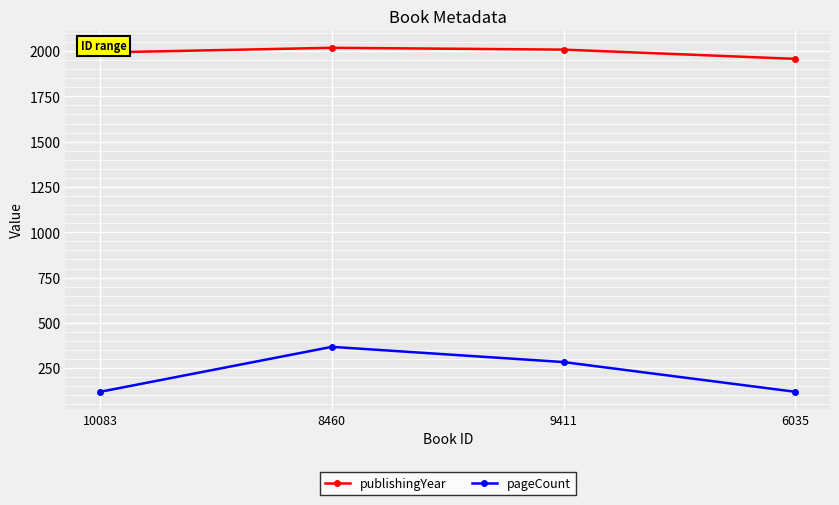

Reading right to left, what are all the values shown in this chart?

publishingYear: 6035=1957	9411=2008	8460=2018	10083=1992
pageCount: 6035=120	9411=284	8460=368	10083=120